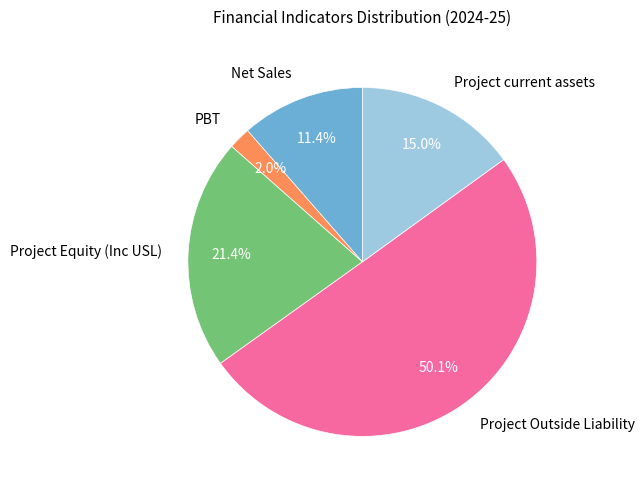

Is the sum of Project current assets and Net Sales greater than half?

No